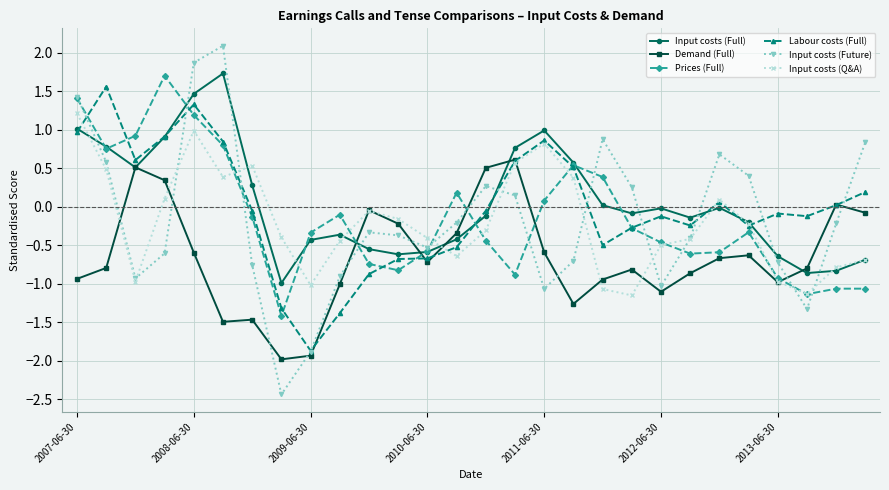

True or false: Prices (Full) has more than 1 interior local peaks.

True